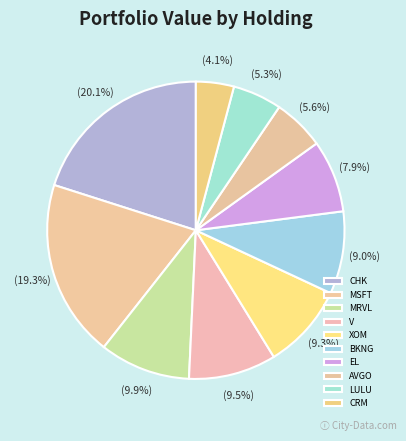

Does BKNG account for over 50% of the chart?

No